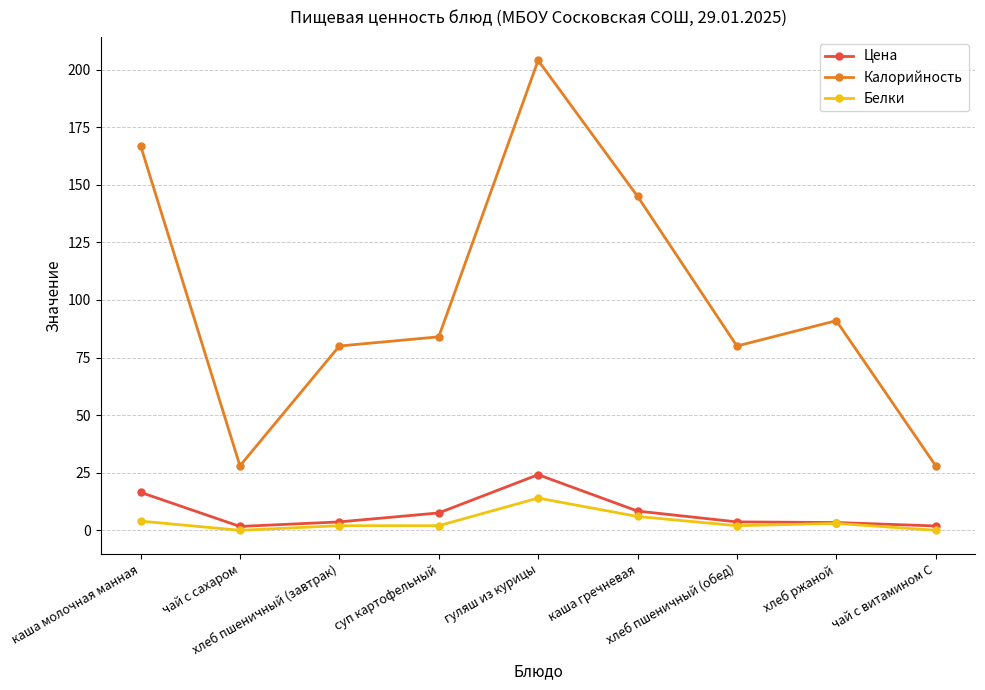

How many interior local peaks does the Калорийность series have?

2